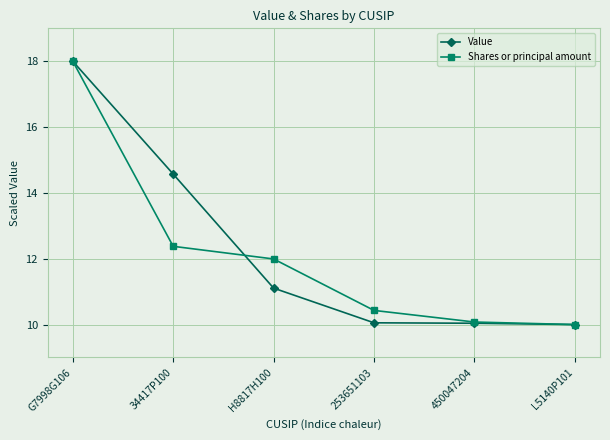

How many data points in Value are above 11?

3